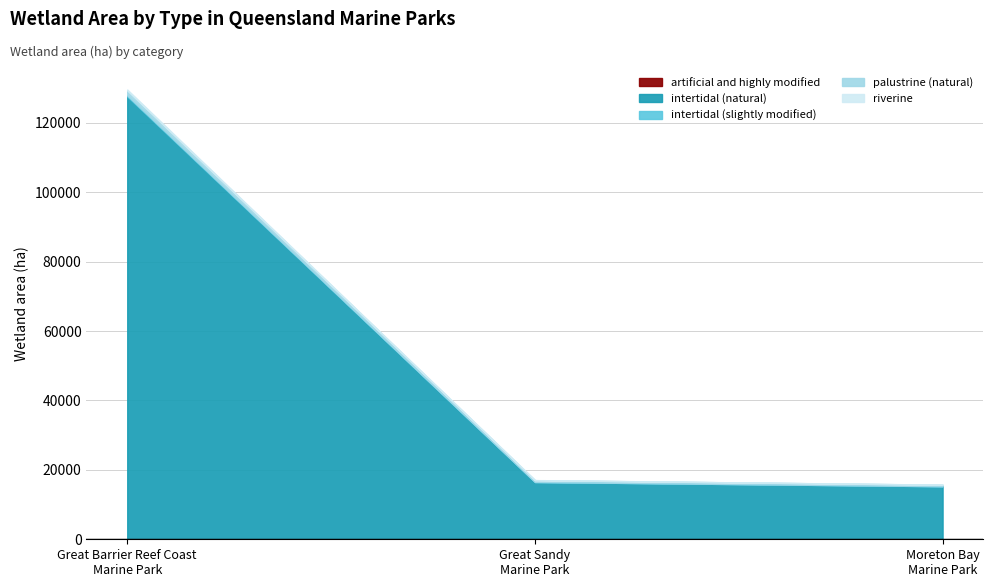

At which category is the sum across all series the highest?

Great Barrier Reef Coast
Marine Park